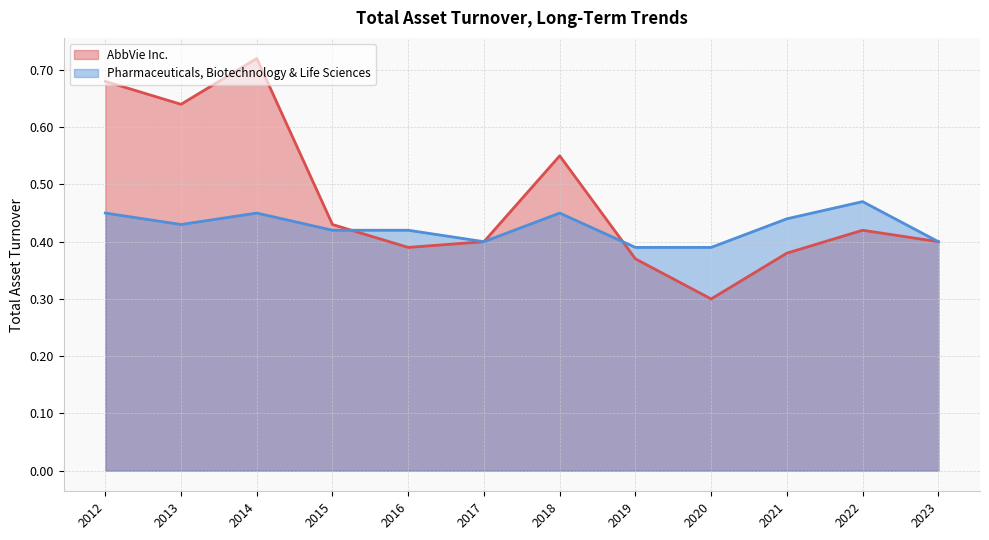

Is the value of AbbVie Inc. at 2018 greater than the value of Pharmaceuticals, Biotechnology & Life Sciences at 2014?

Yes